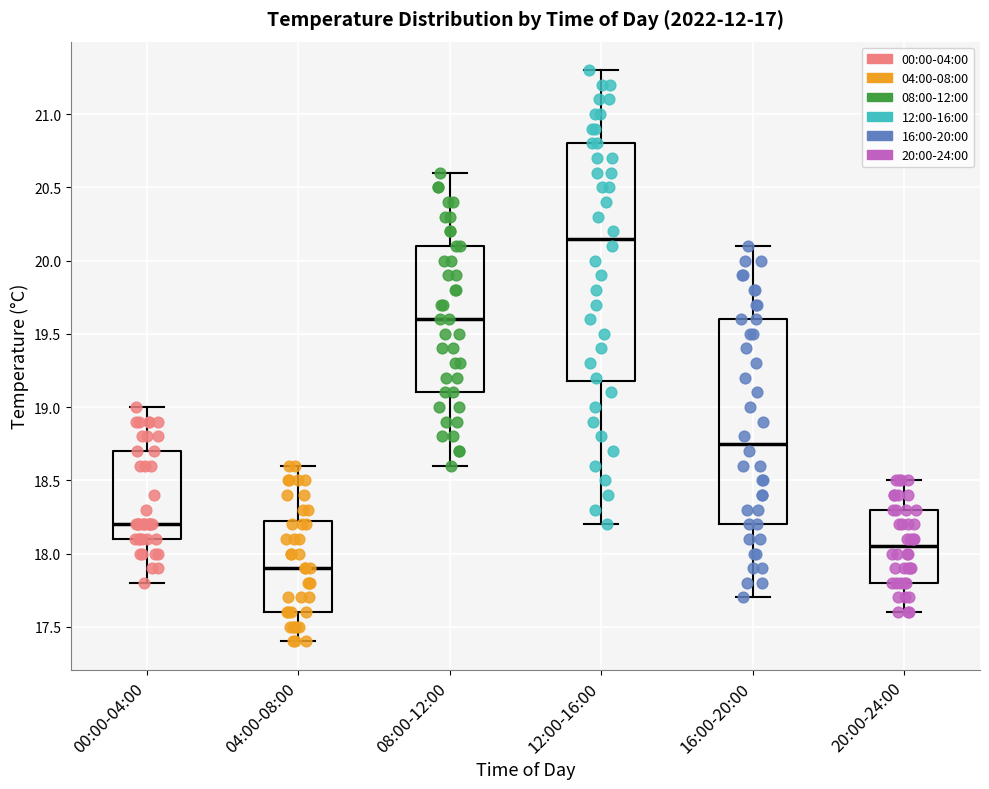

Reading left to right, read every box against the y-axis: the position of its median line, the range the box covers, and the ends of its whiskers. The values are not printed on the chart, so give them approximately, as read against the axis.

00:00-04:00: median 18.20, box 18.10 to 18.70, whiskers 17.80 to 19.00
04:00-08:00: median 17.90, box 17.60 to 18.25, whiskers 17.40 to 18.60
08:00-12:00: median 19.60, box 19.10 to 20.10, whiskers 18.60 to 20.60
12:00-16:00: median 20.15, box 19.20 to 20.80, whiskers 18.20 to 21.30
16:00-20:00: median 18.75, box 18.20 to 19.60, whiskers 17.70 to 20.10
20:00-24:00: median 18.05, box 17.80 to 18.30, whiskers 17.60 to 18.50